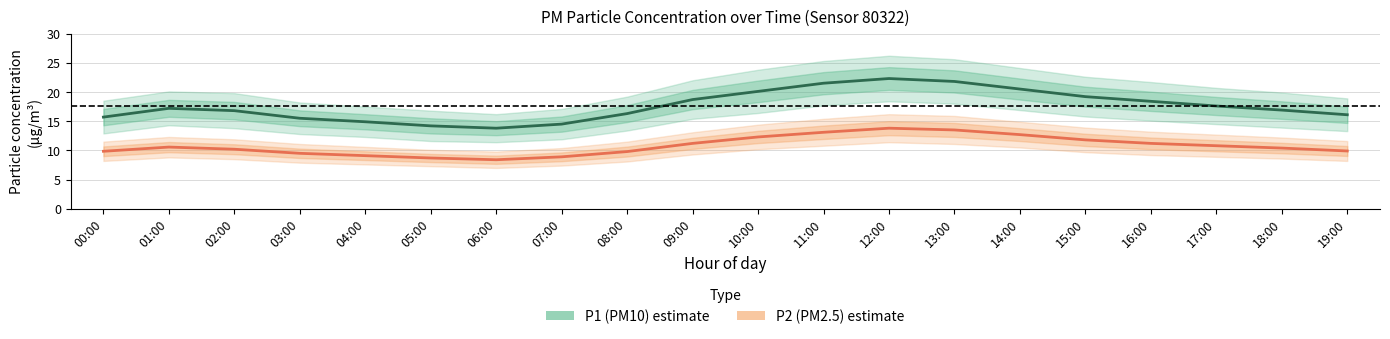

Reading left to right, list all the values displayed in this chart.

P1 (PM10): 15.7	17.2	16.8	15.5	14.9	14.2	13.8	14.5	16.3	18.7	20.1	21.5	22.3	21.8	20.5	19.2	18.4	17.6	16.9	16.1
P2 (PM2.5): 9.8	10.6	10.2	9.5	9.1	8.7	8.4	8.9	9.8	11.2	12.3	13.1	13.8	13.5	12.7	11.8	11.2	10.8	10.4	9.9